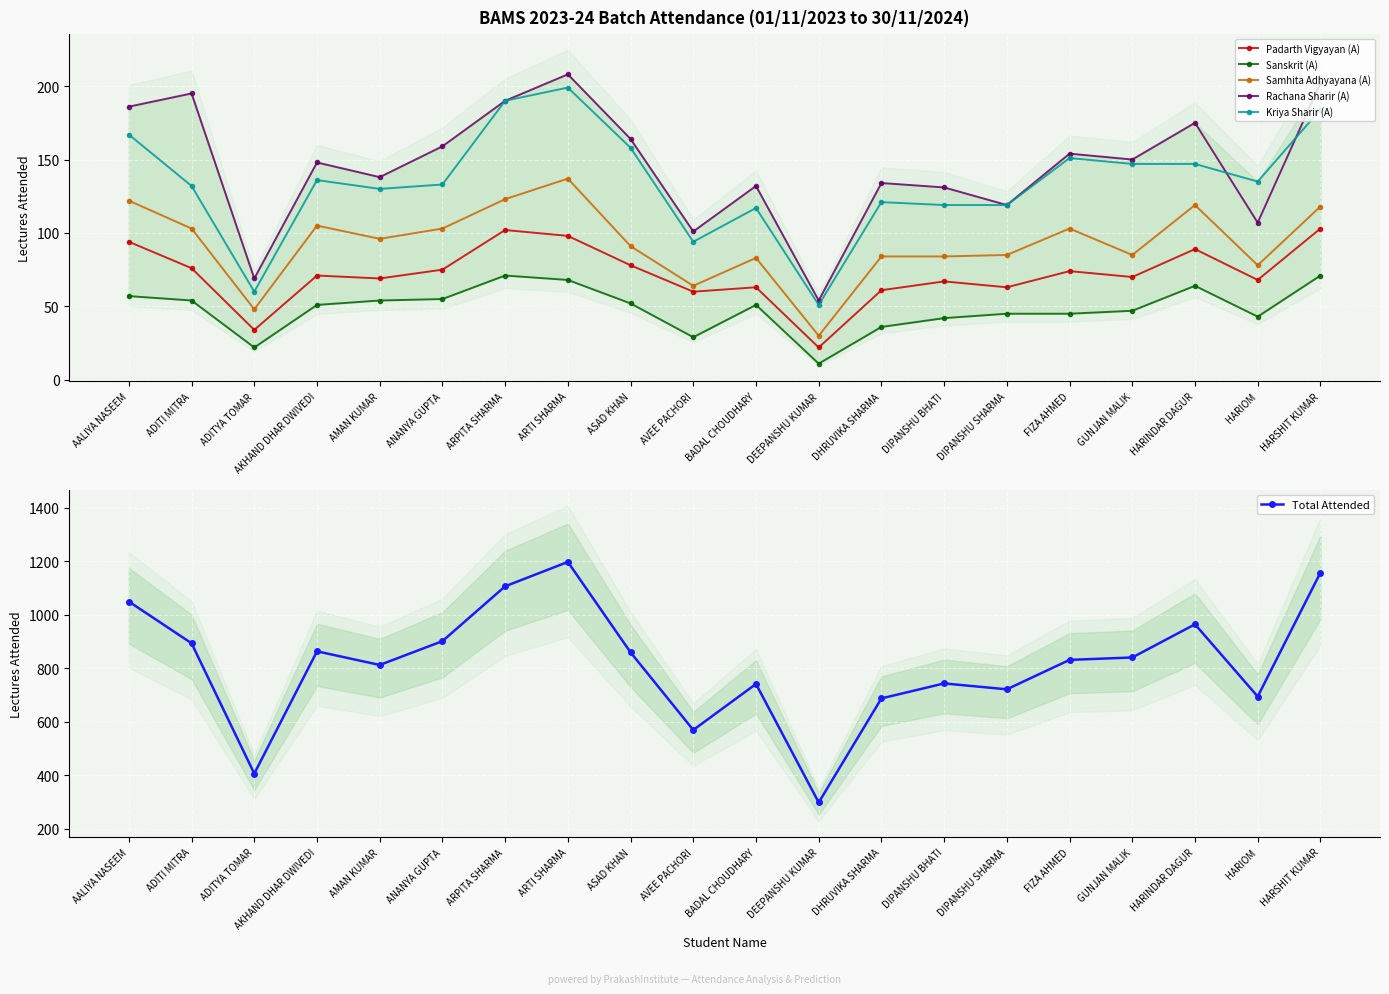

List the series in order of their peak value, lowest first.

Sanskrit (A), Padarth Vigyayan (A), Samhita Adhyayana (A), Kriya Sharir (A), Rachana Sharir (A), Total Attended